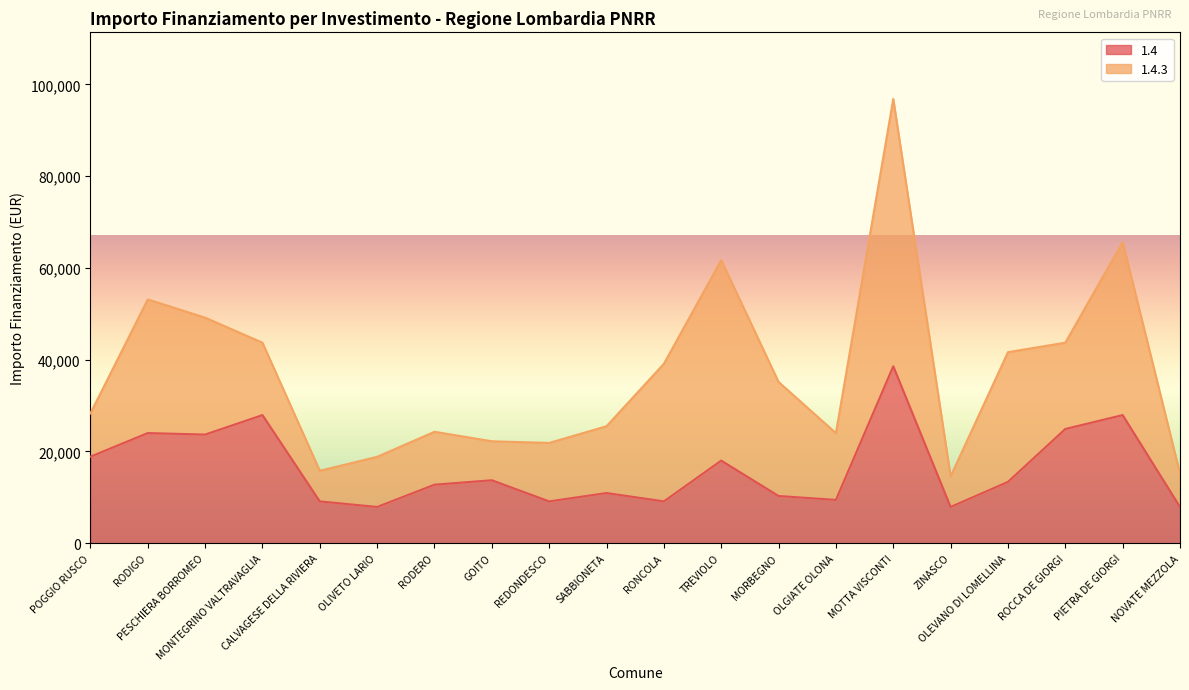

Reading left to right, what are all the values shown in this chart?

POGGIO RUSCO=18854	RODIGO=23996	PESCHIERA BORROMEO=23673	MONTEGRINO VALTRAVAGLIA=27922	CALVAGESE DELLA RIVIERA=9105	OLIVETO LARIO=7891	RODERO=12747	GOITO=13712	REDONDESCO=9105	SABBIONETA=10926	RONCOLA=9105	TREVIOLO=17997	MORBEGNO=10284	OLGIATE OLONA=9427	MOTTA VISCONTI=38565	ZINASCO=7891	OLEVANO DI LOMELLINA=13354	ROCCA DE GIORGI=24887	PIETRA DE GIORGI=27922	NOVATE MEZZOLA=7891